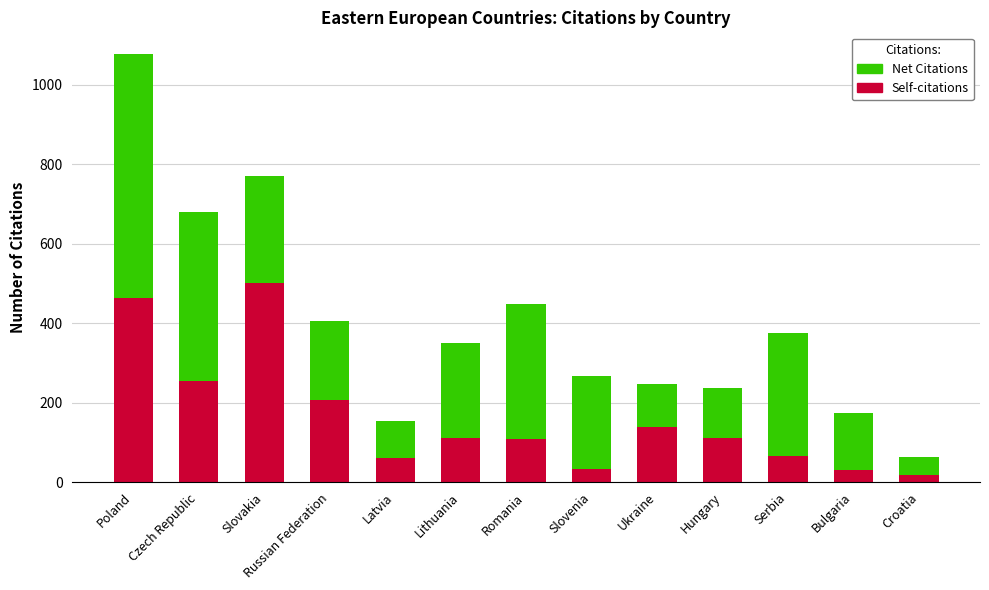

At which category is the sum across all series the highest?

Poland